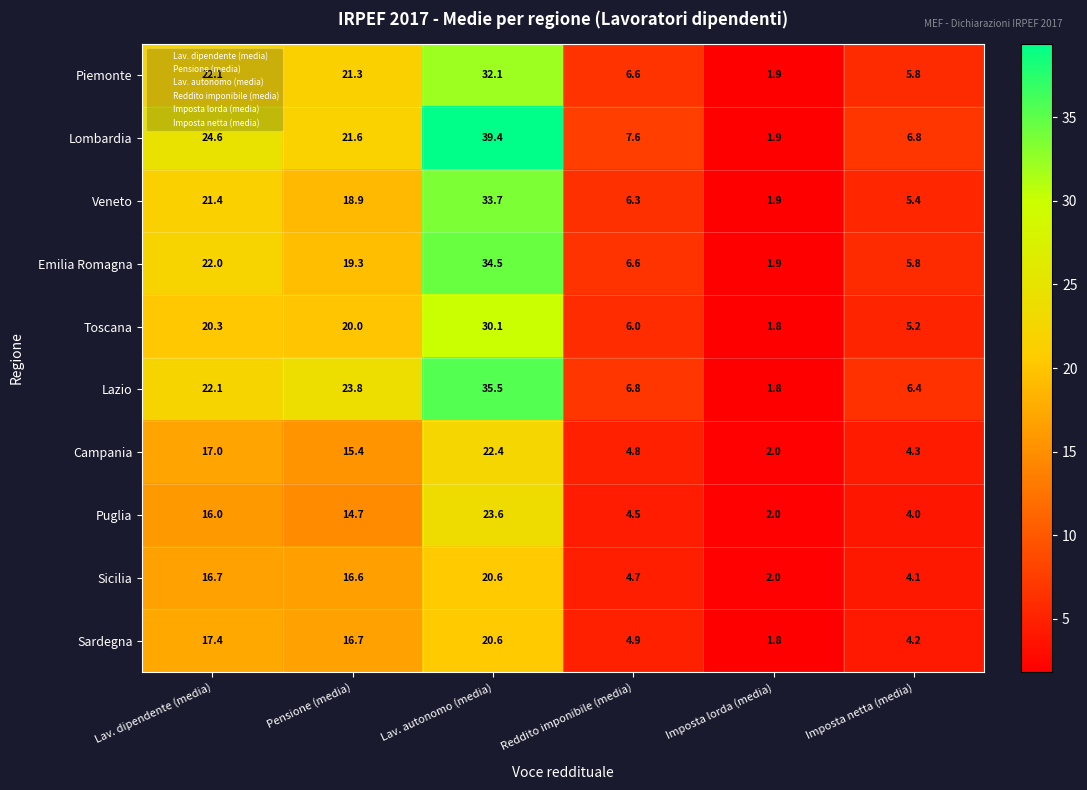

What is the average value of the Sardegna series?

10.9